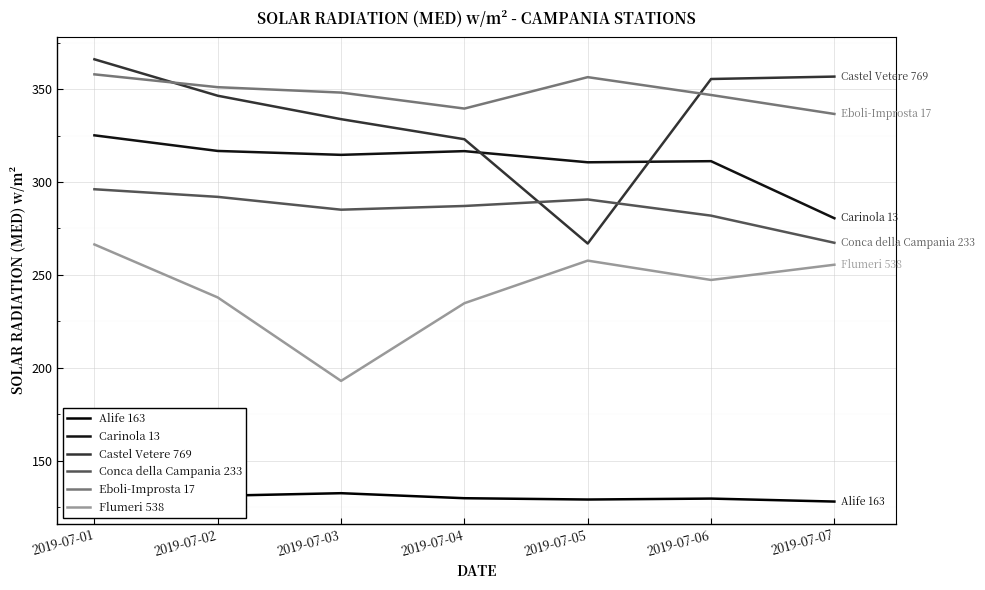

What is the difference between the Alife 163 values at 2019-07-06 and 2019-07-02?

1.5